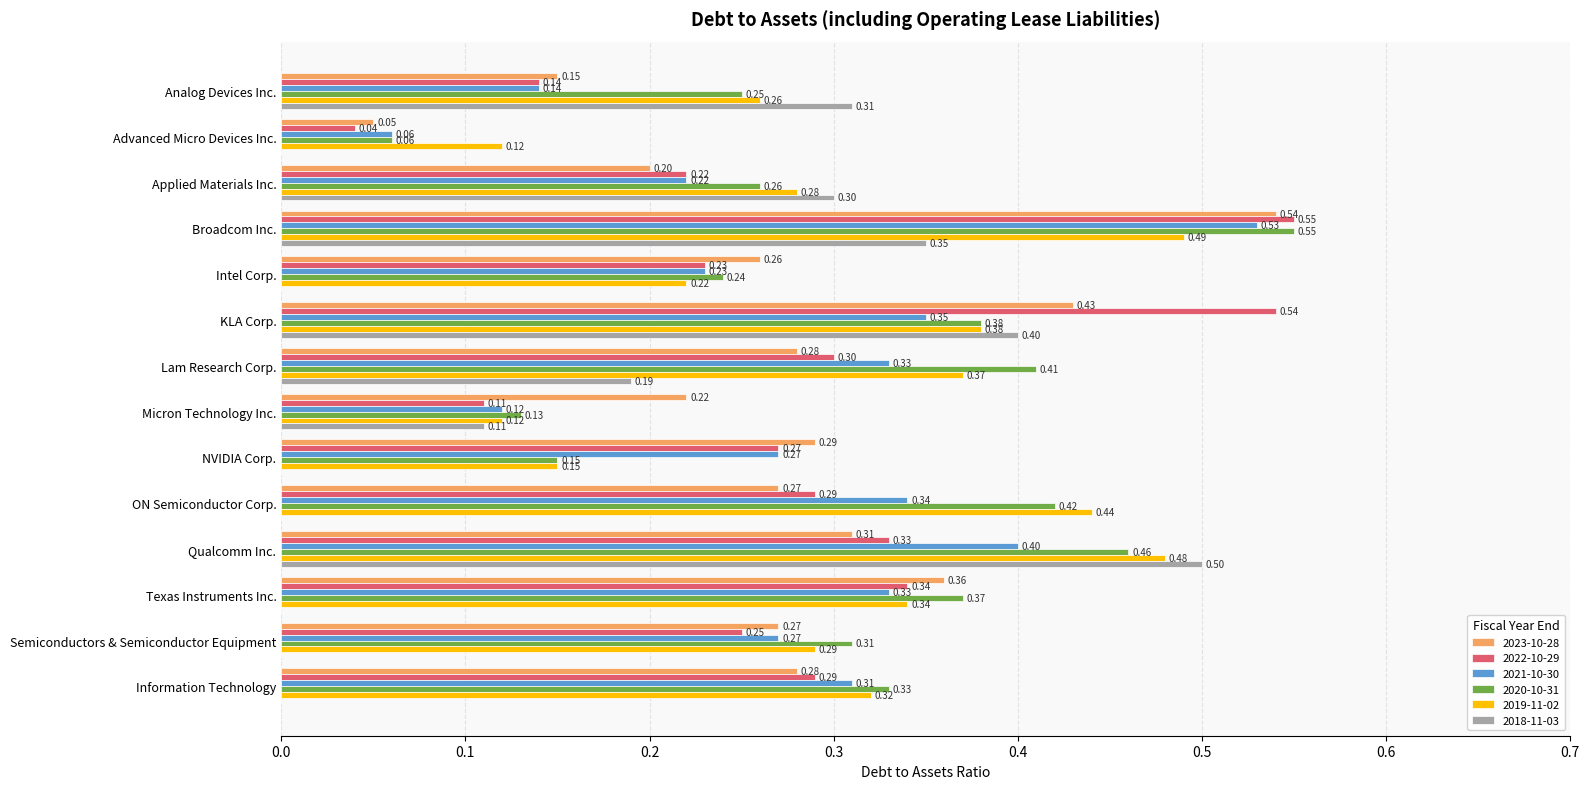

At which label does 2019-11-02 reach its peak?

Broadcom Inc.